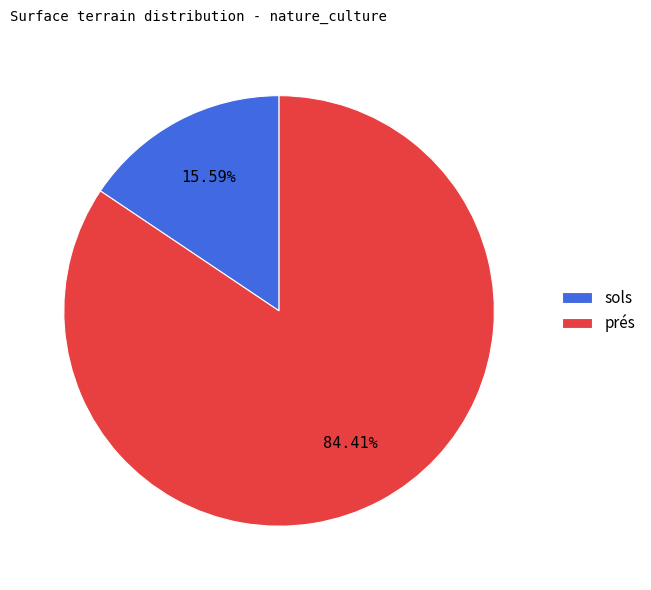

Which category has the biggest portion of the pie?

prés